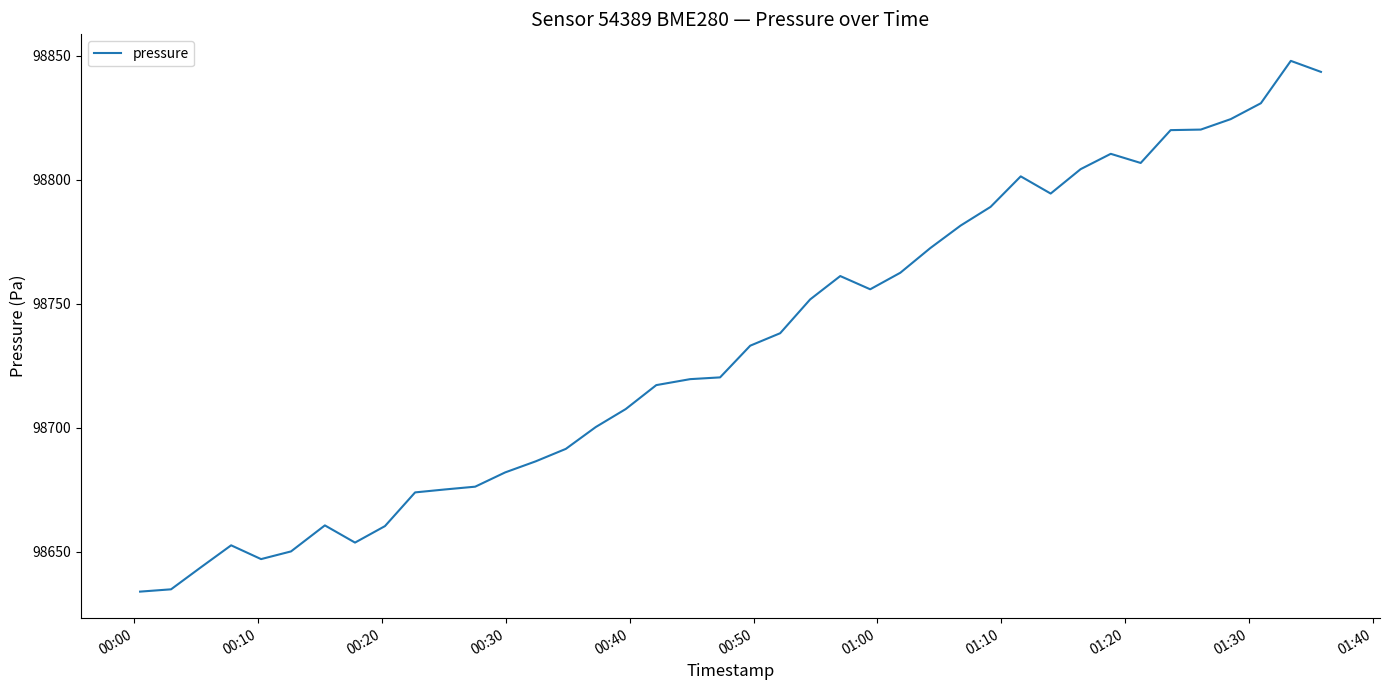

What is the difference between the maximum and minimum values?

214.1